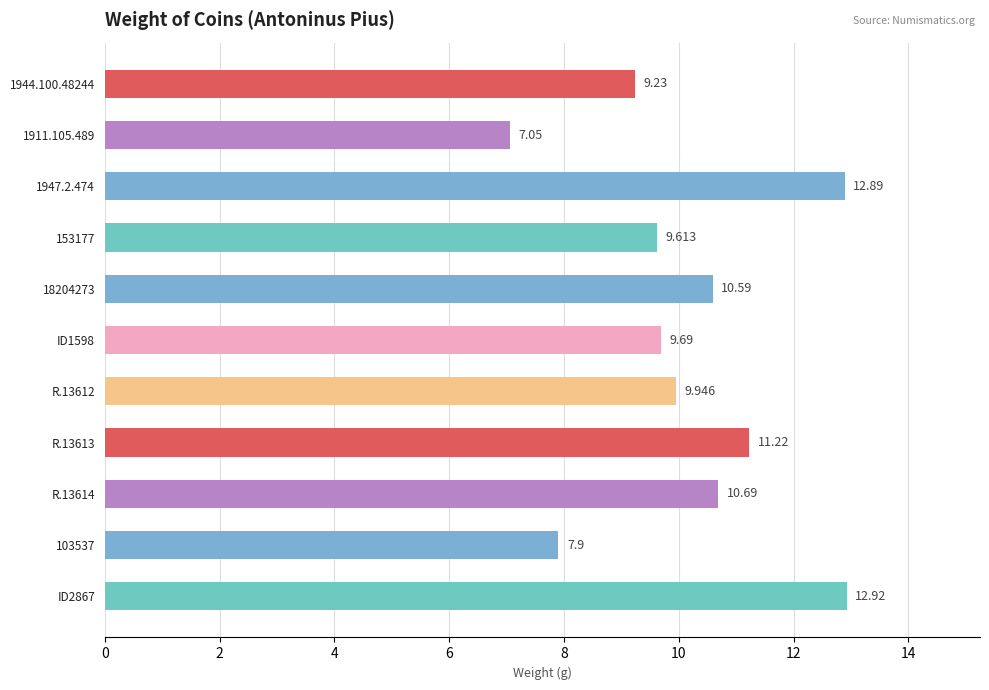

Are the bars grouped side by side (vs. stacked)?

No